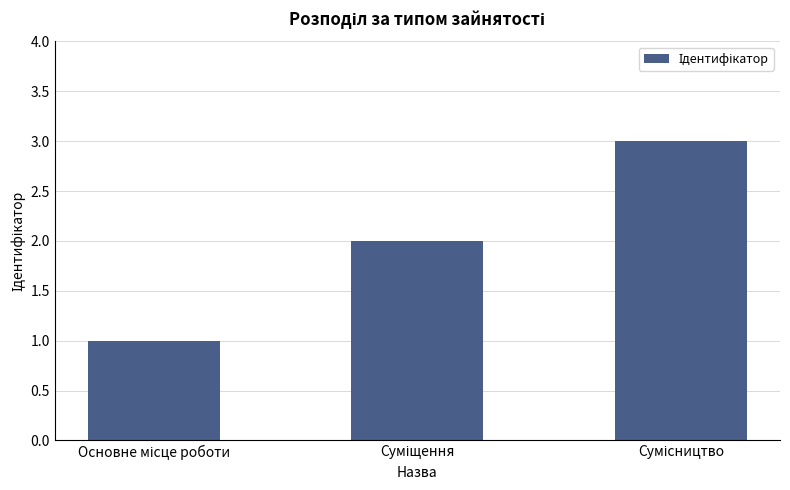

What is the maximum value shown in the chart?

3